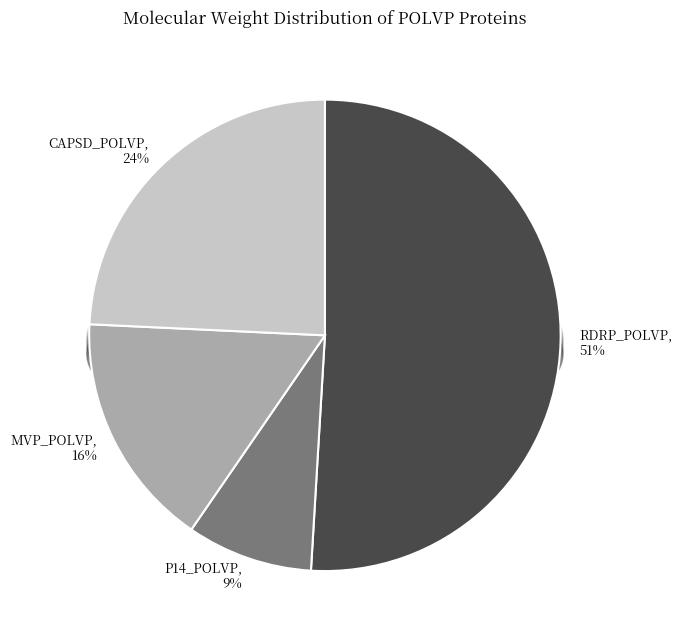

The MVP_POLVP slice represents 24% of the pie. True or false?

False